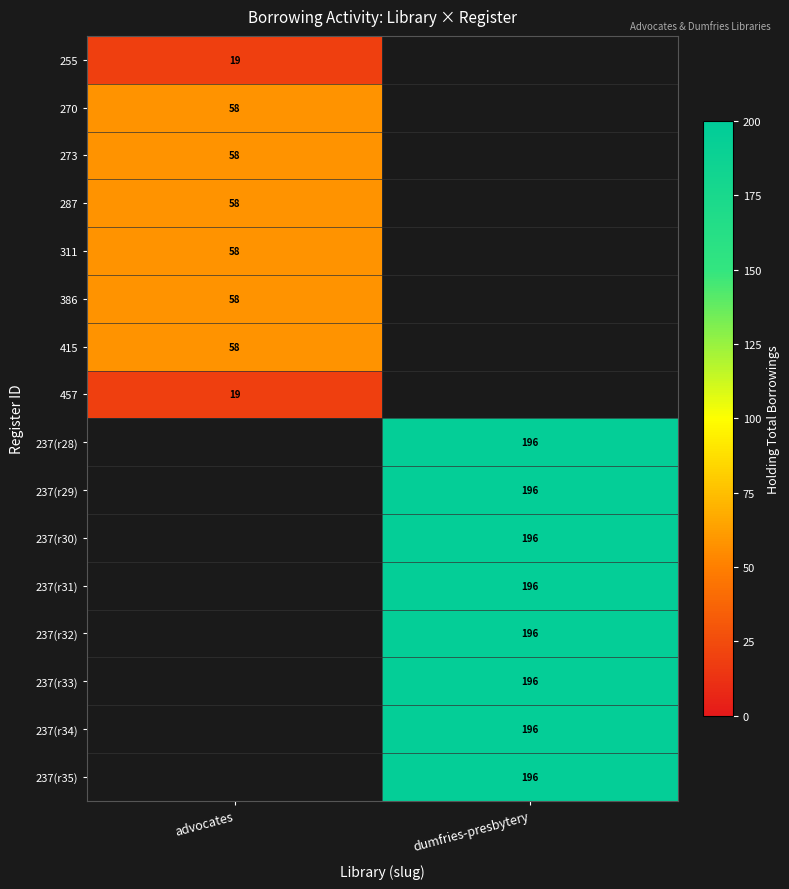

The value of 287 at advocates is 99. True or false?

False